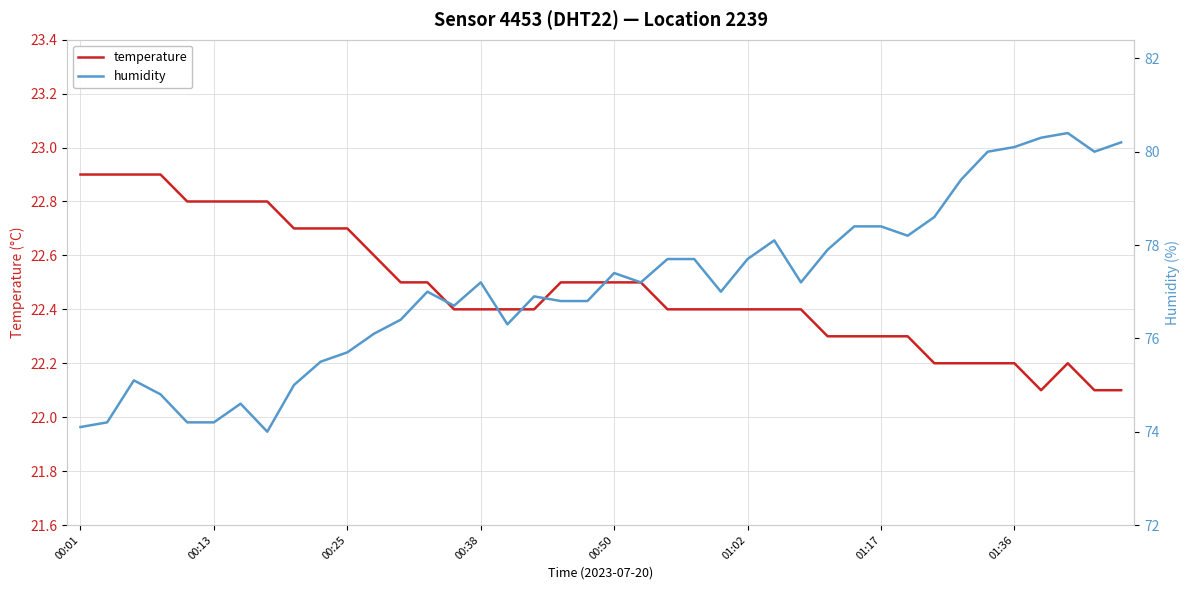

True or false: temperature has a value of 22.2 at 37.

True